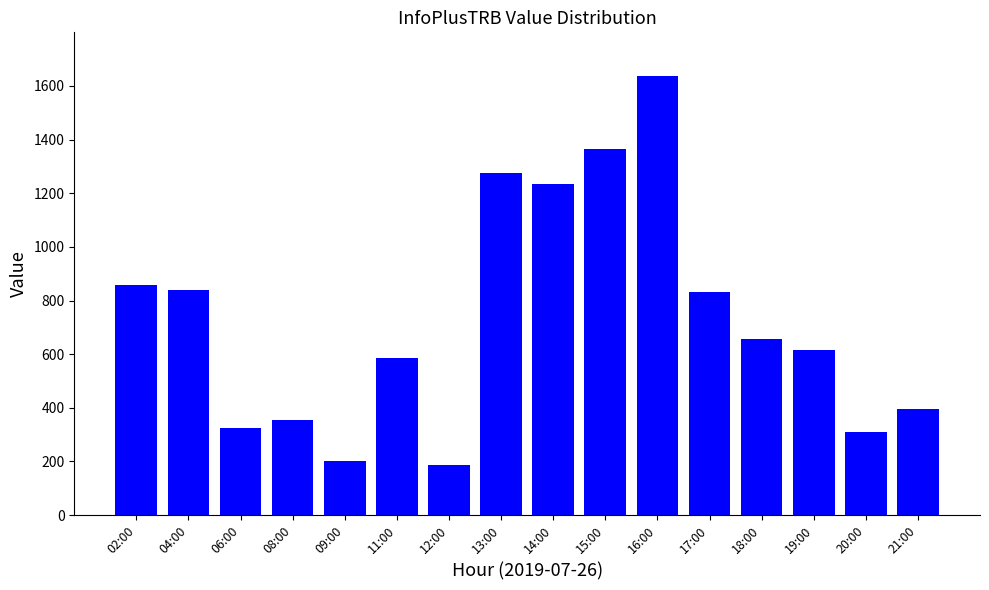

What is the change in value from 08:00 to 18:00?

+302